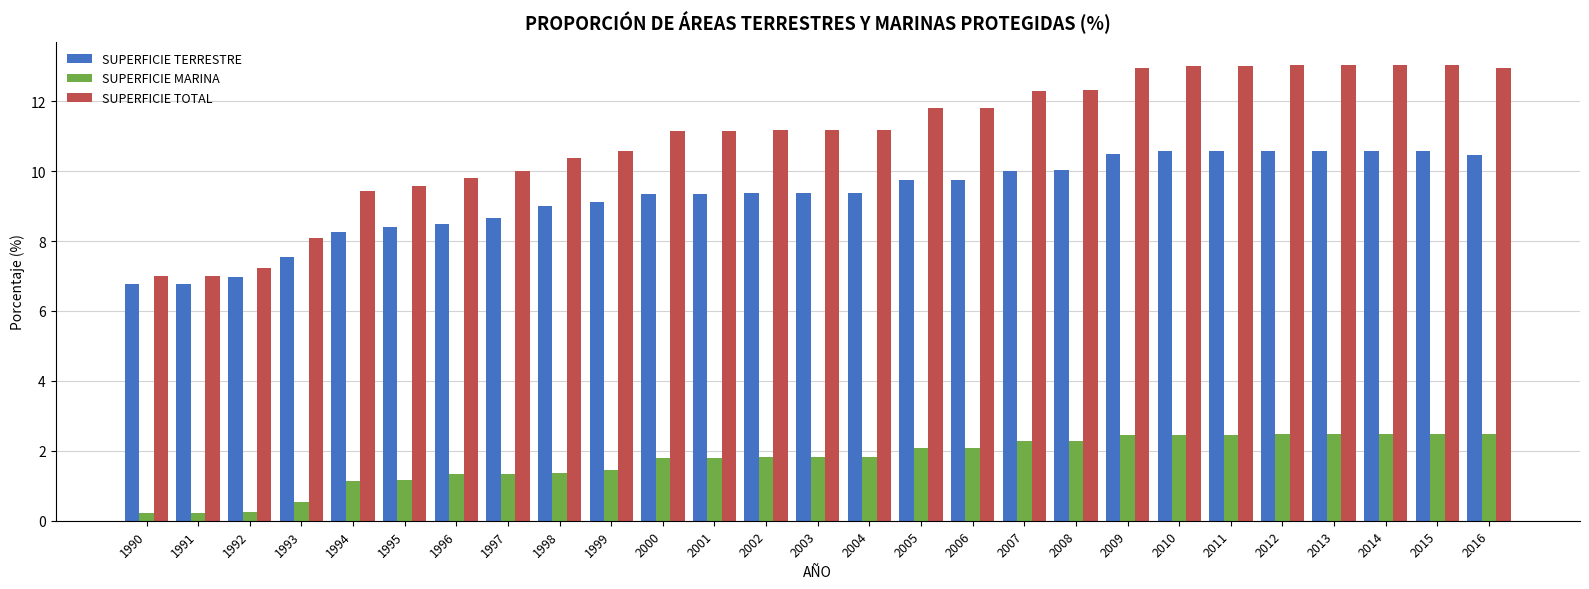

At which label does SUPERFICIE MARINA first exceed 1?

1994